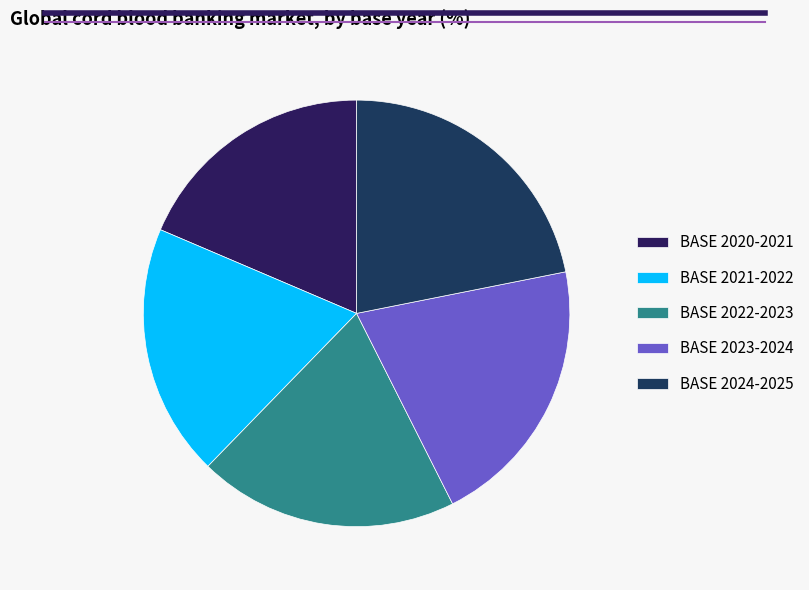

Rank the categories by value from highest to lowest.

BASE 2024-2025, BASE 2023-2024, BASE 2022-2023, BASE 2021-2022, BASE 2020-2021